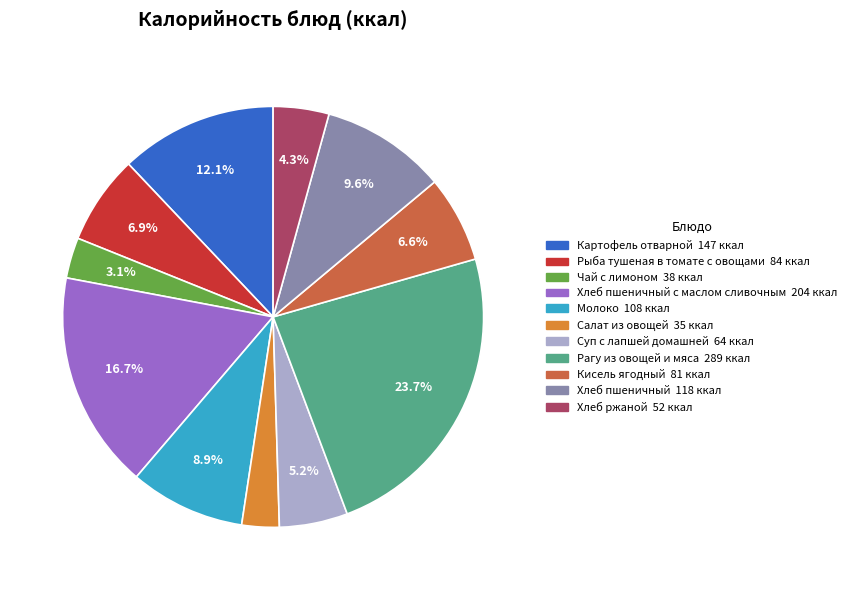

Is there a majority slice in this chart?

No